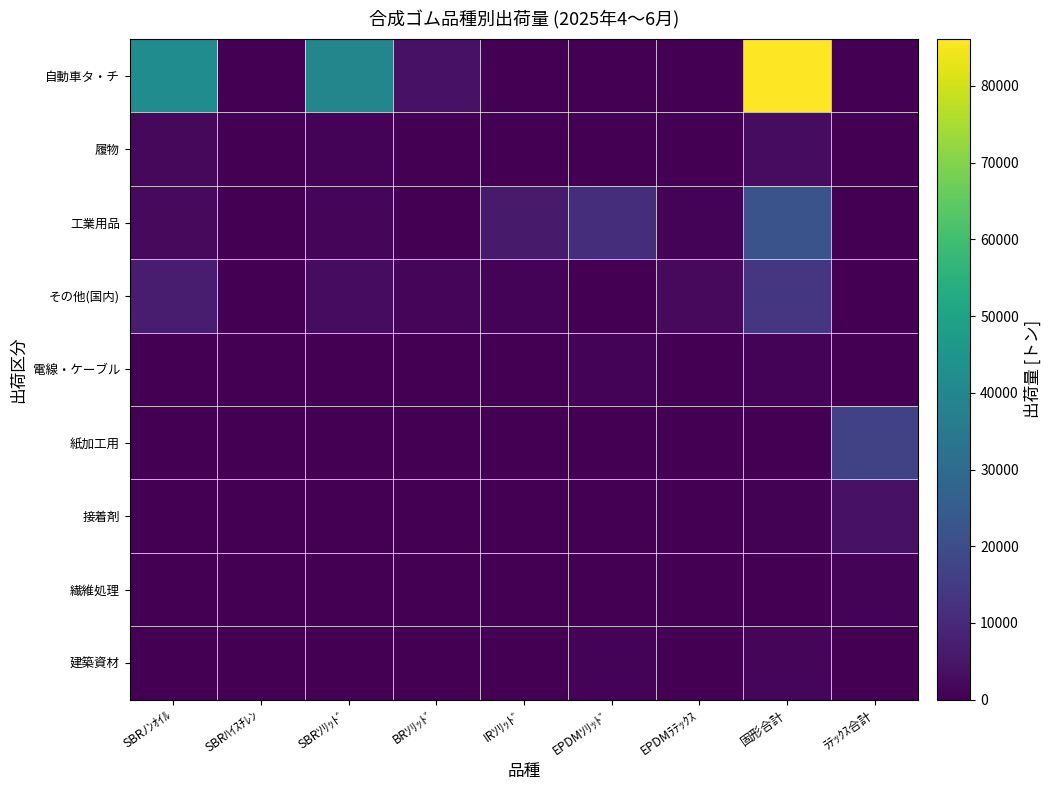

Count the number of data series in this chart.

9